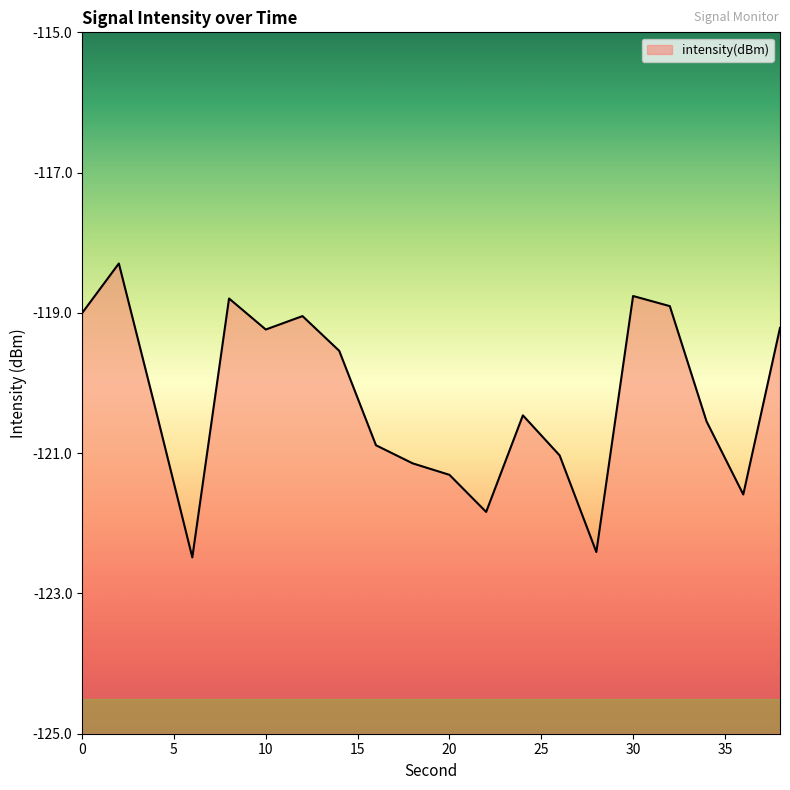

What is the smallest value displayed?

-122.5